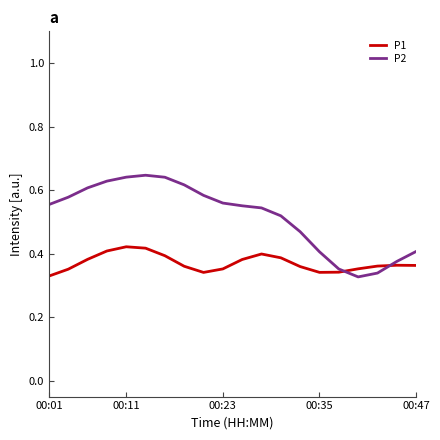

What is the difference between the second highest and second lowest values in the P1 series?

0.1